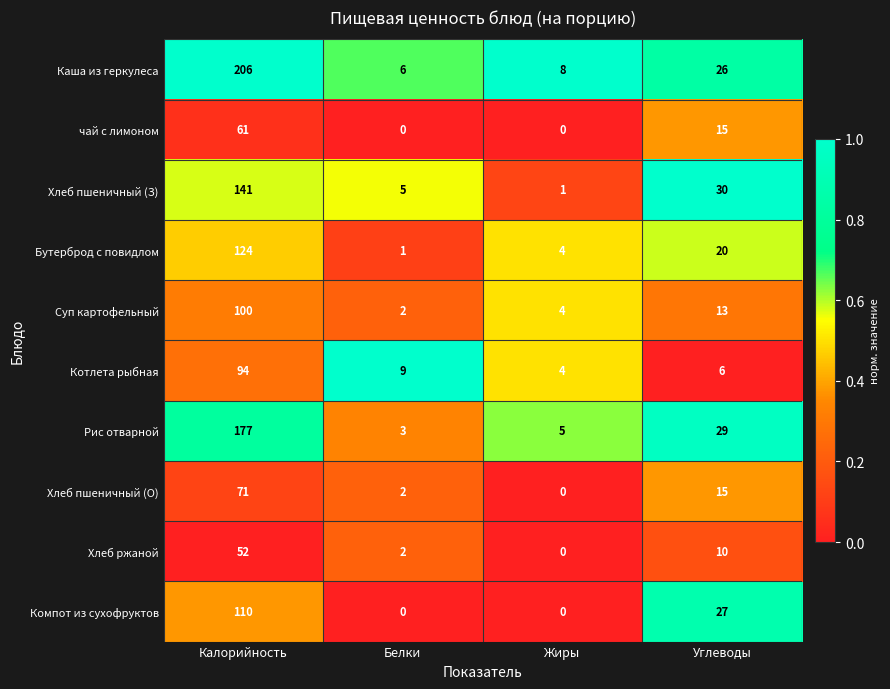

Read the Компот из сухофруктов value at Углеводы, to the nearest 5.

25